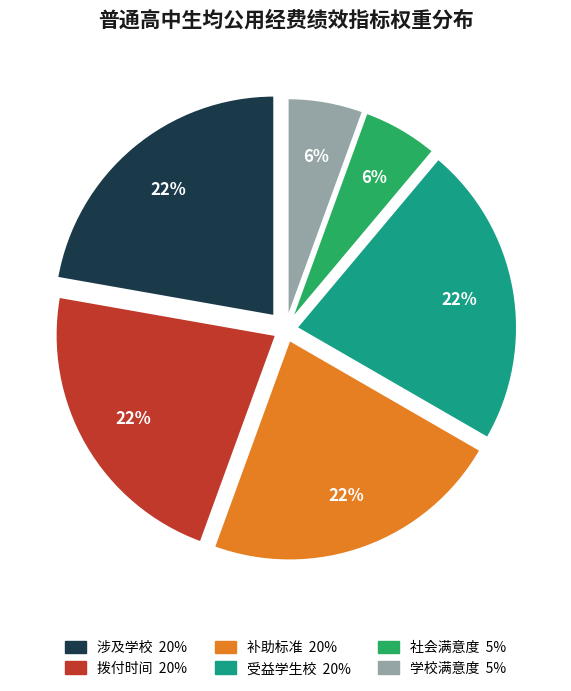

Is the sum of 受益学生校 and 拨付时间 greater than half?

No